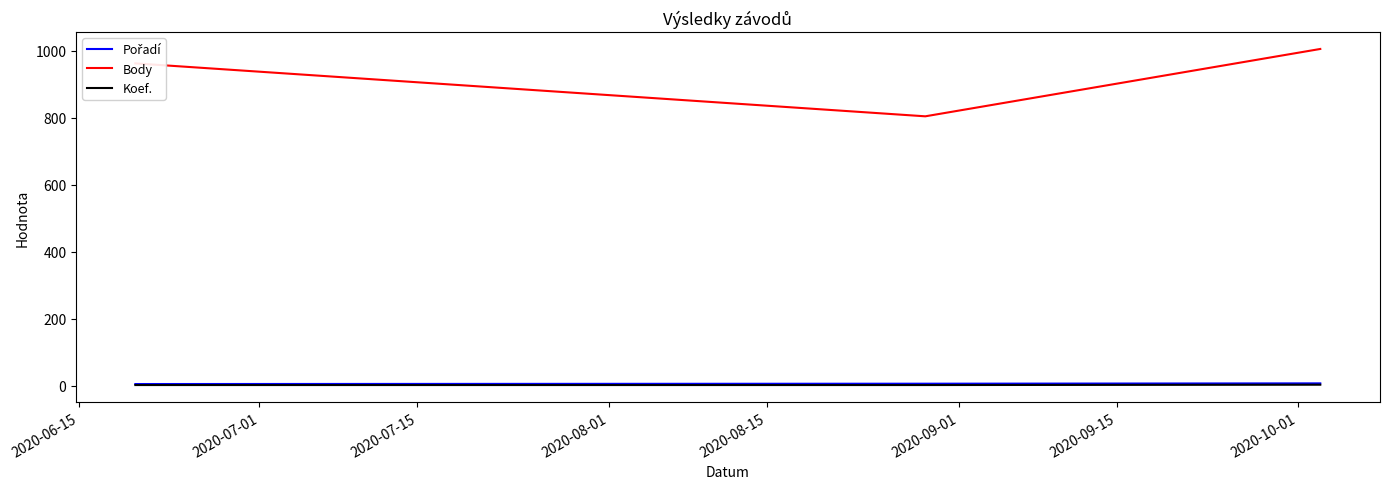

Which series has the largest range (max minus min)?

Body